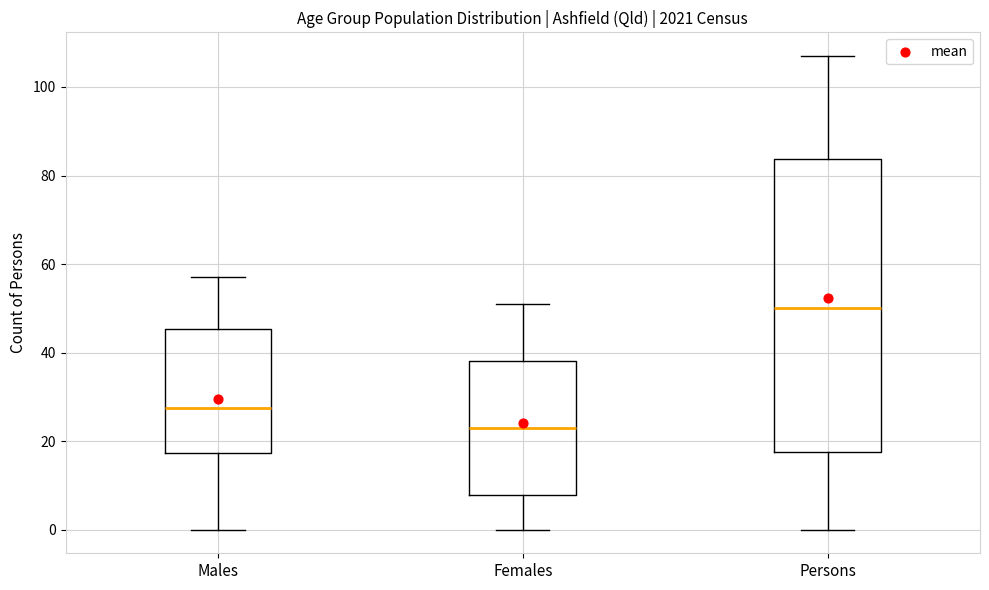

Which box's median line is the lowest?

Females